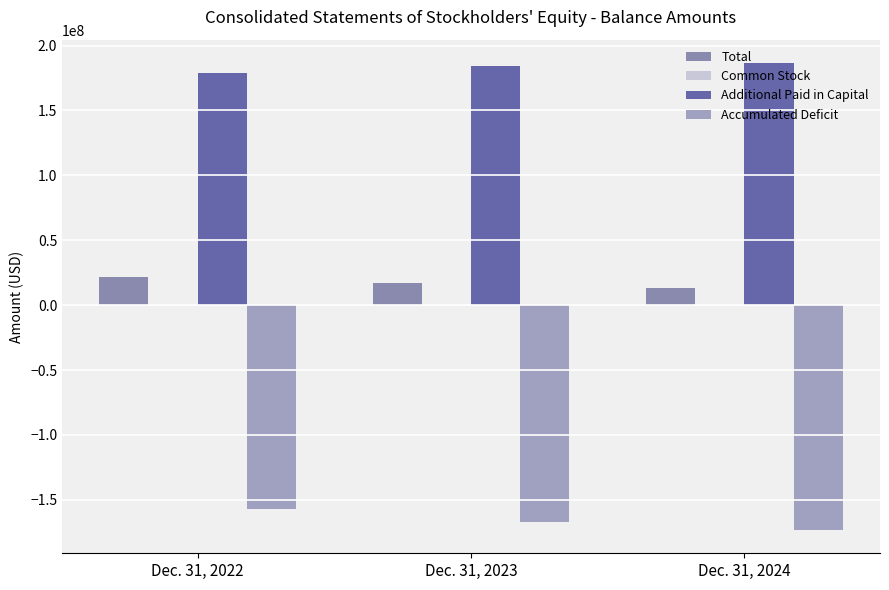

Reading left to right, extract all data points from this chart.

Total: Dec. 31, 2022=21749316	Dec. 31, 2023=16982186	Dec. 31, 2024=13474772
Common Stock: Dec. 31, 2022=120138	Dec. 31, 2023=137983	Dec. 31, 2024=140501
Additional Paid in Capital: Dec. 31, 2022=178771604	Dec. 31, 2023=184291414	Dec. 31, 2024=186543283
Accumulated Deficit: Dec. 31, 2022=-157057558	Dec. 31, 2023=-167447211	Dec. 31, 2024=-173209012